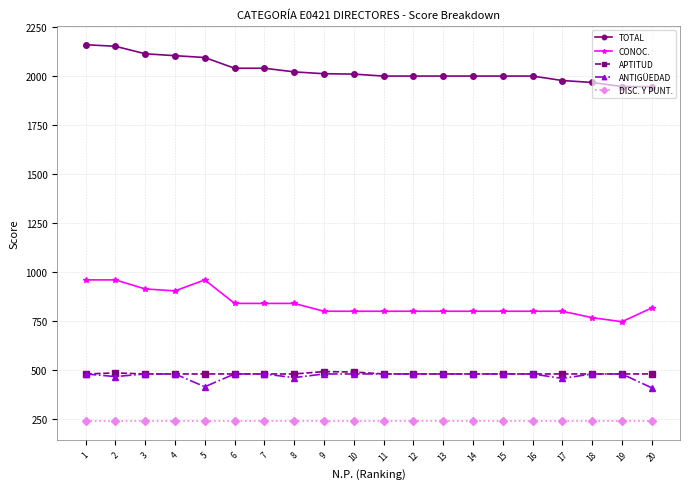

Is the value of CONOC. at 9 greater than the value of DISC. Y PUNT. at 14?

Yes